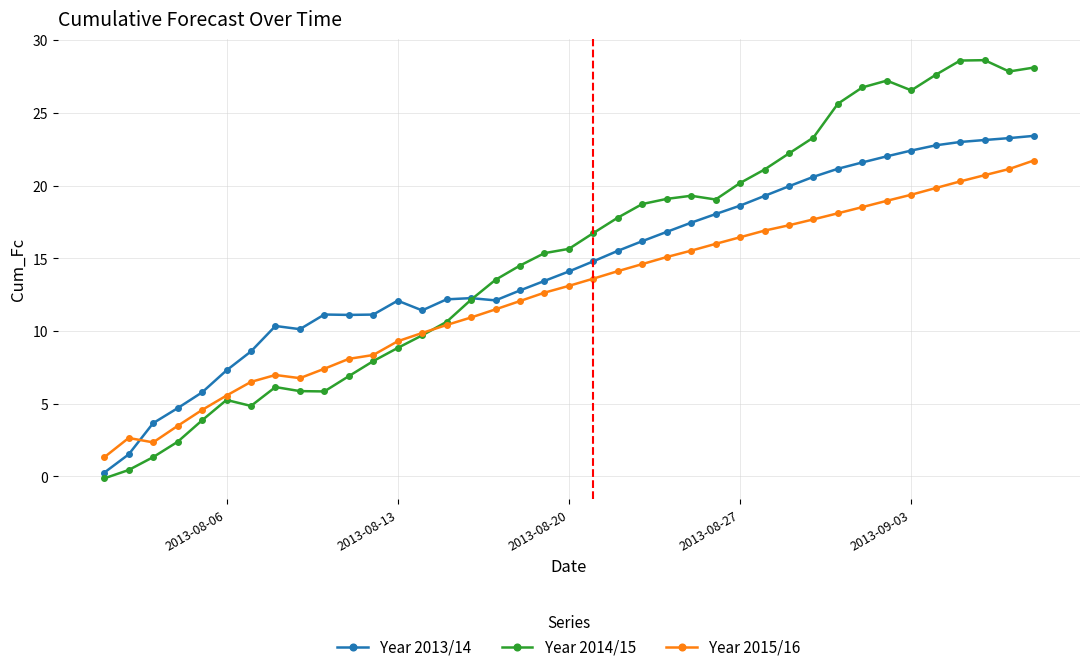

Which series has the largest total across all categories?

Year 2014/15